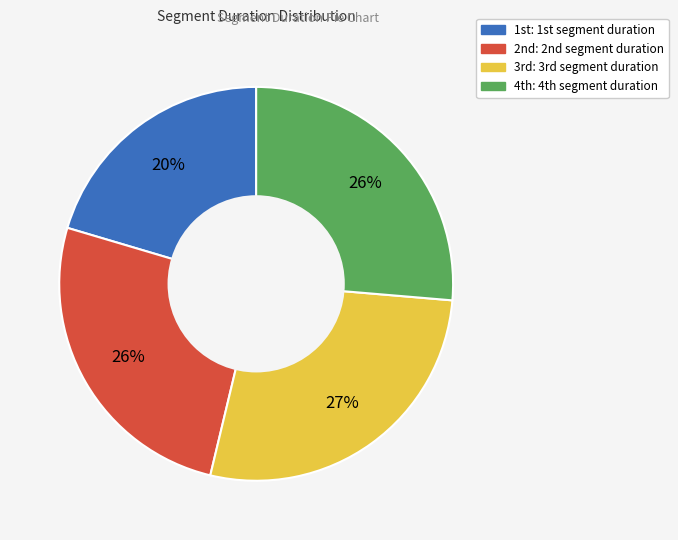

How many segments does this pie chart have?

4